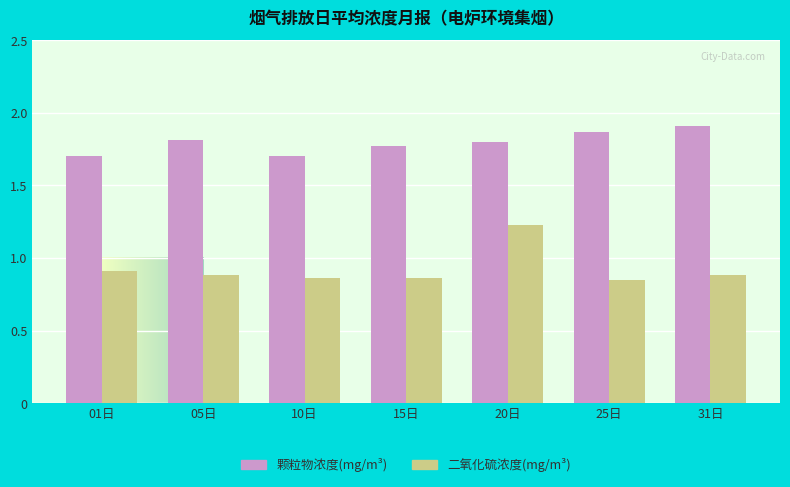

What are all the series names shown in the legend?

颗粒物浓度(mg/m³), 二氧化硫浓度(mg/m³)